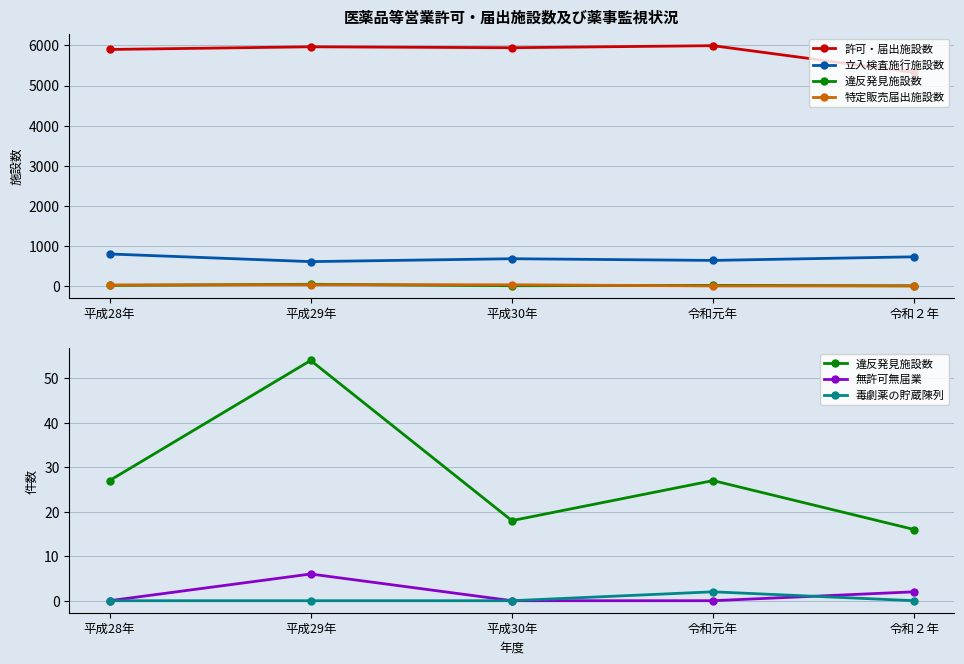

True or false: 立入検査施行施設数 has a value of 1035 at 令和元年.

False